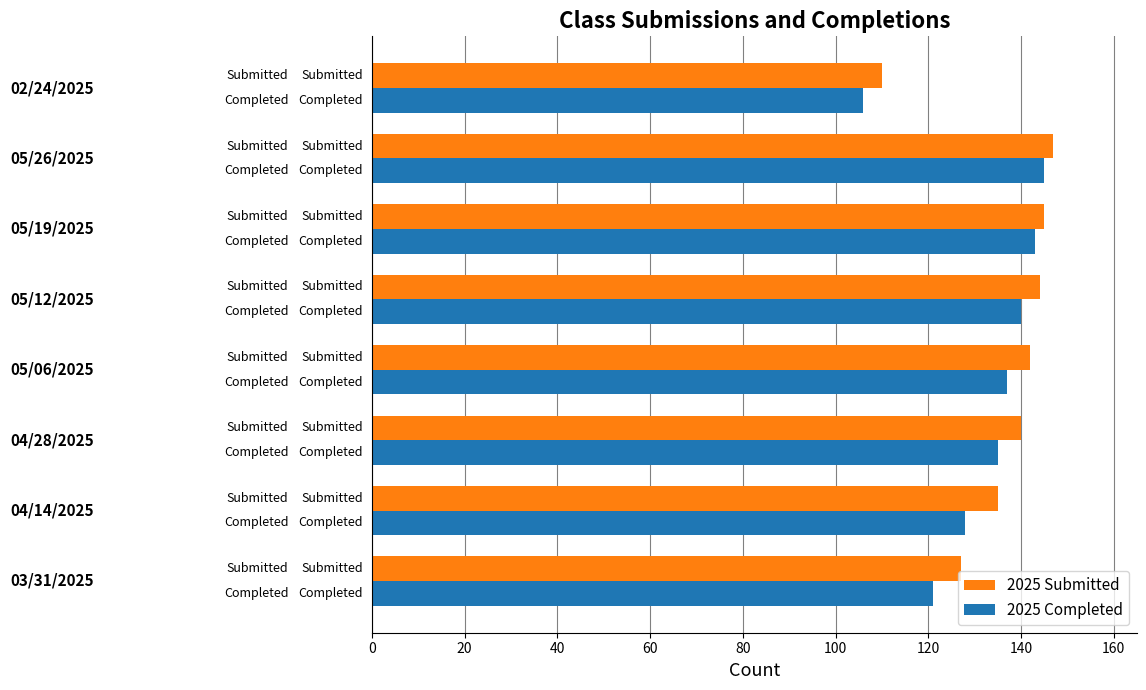

What is the difference between the maximum and minimum values in the 2025 Submitted series?

37